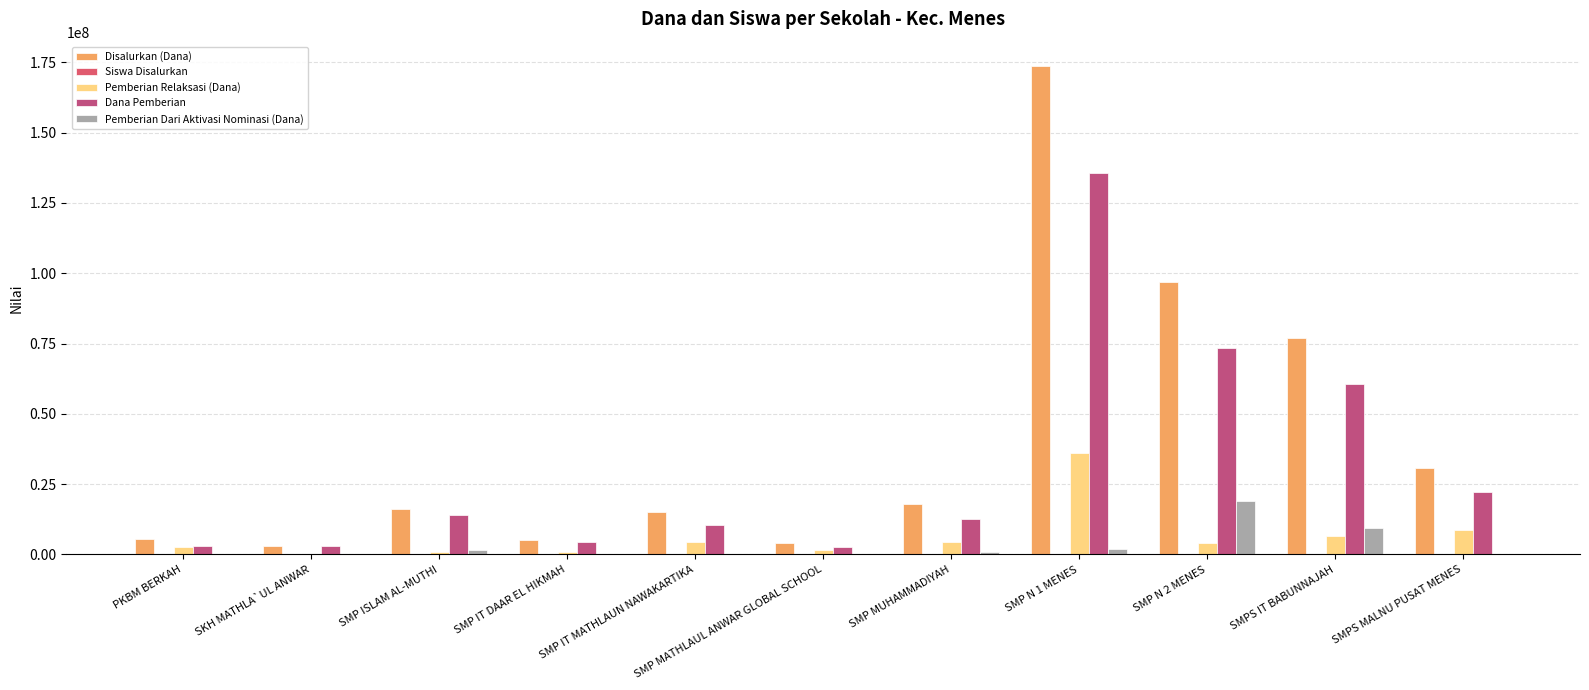

At how many categories does at least one series exceed 89640580?

2